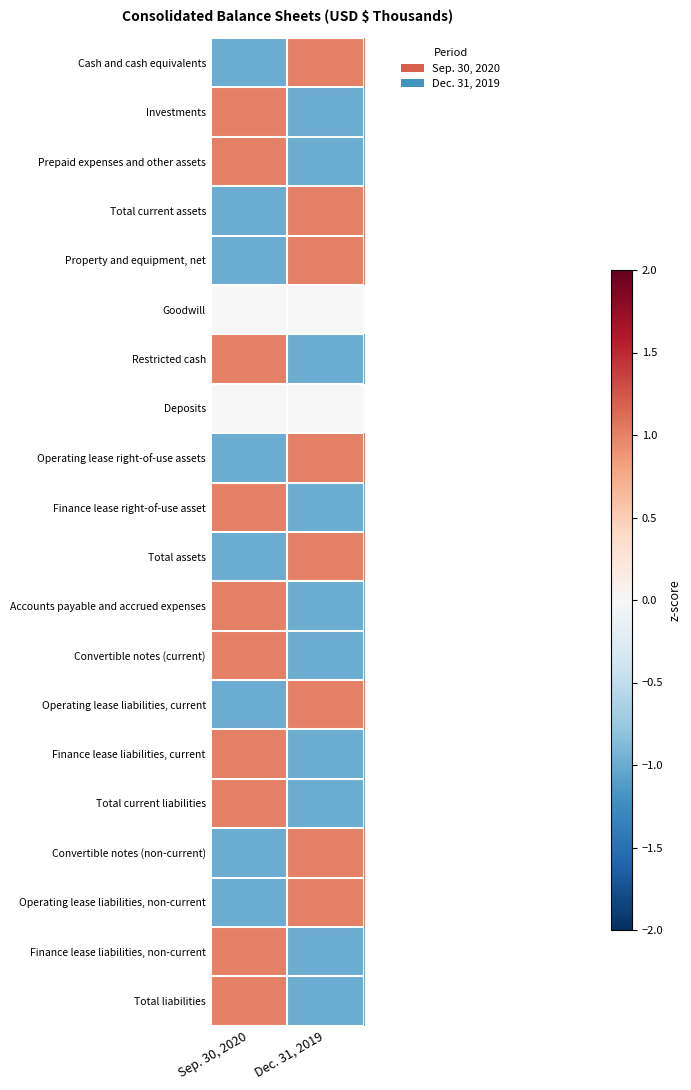

Reading left to right, extract all data points from this chart.

Cash and cash equivalents: Sep. 30, 2020=-1	Dec. 31, 2019=1
Investments: Sep. 30, 2020=1	Dec. 31, 2019=-1
Prepaid expenses and other assets: Sep. 30, 2020=1	Dec. 31, 2019=-1
Total current assets: Sep. 30, 2020=-1	Dec. 31, 2019=1
Property and equipment, net: Sep. 30, 2020=-1	Dec. 31, 2019=1
Goodwill: Sep. 30, 2020=0	Dec. 31, 2019=0
Restricted cash: Sep. 30, 2020=1	Dec. 31, 2019=-1
Deposits: Sep. 30, 2020=0	Dec. 31, 2019=0
Operating lease right-of-use assets: Sep. 30, 2020=-1	Dec. 31, 2019=1
Finance lease right-of-use asset: Sep. 30, 2020=1	Dec. 31, 2019=-1
Total assets: Sep. 30, 2020=-1	Dec. 31, 2019=1
Accounts payable and accrued expenses: Sep. 30, 2020=1	Dec. 31, 2019=-1
Convertible notes (current): Sep. 30, 2020=1	Dec. 31, 2019=-1
Operating lease liabilities, current: Sep. 30, 2020=-1	Dec. 31, 2019=1
Finance lease liabilities, current: Sep. 30, 2020=1	Dec. 31, 2019=-1
Total current liabilities: Sep. 30, 2020=1	Dec. 31, 2019=-1
Convertible notes (non-current): Sep. 30, 2020=-1	Dec. 31, 2019=1
Operating lease liabilities, non-current: Sep. 30, 2020=-1	Dec. 31, 2019=1
Finance lease liabilities, non-current: Sep. 30, 2020=1	Dec. 31, 2019=-1
Total liabilities: Sep. 30, 2020=1	Dec. 31, 2019=-1